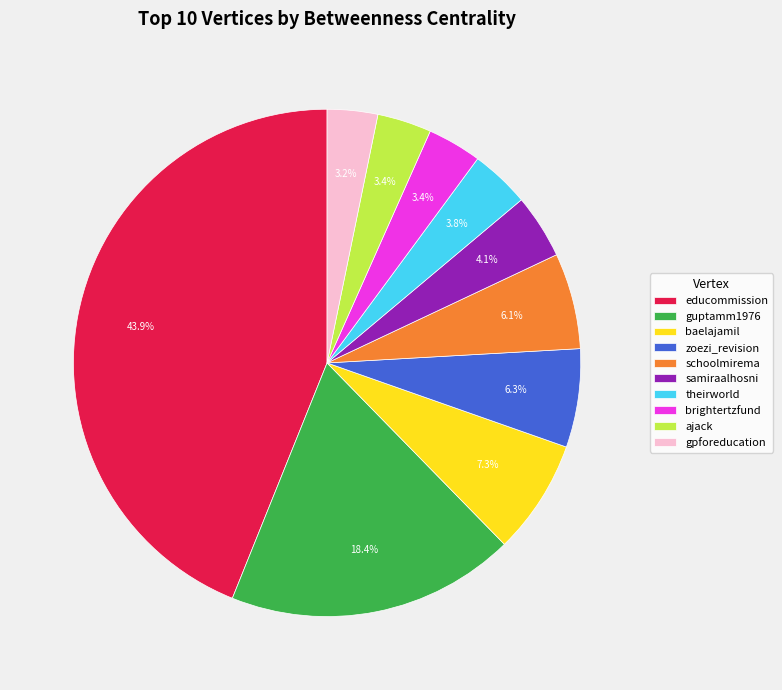

The ajack slice represents 15% of the pie. True or false?

False